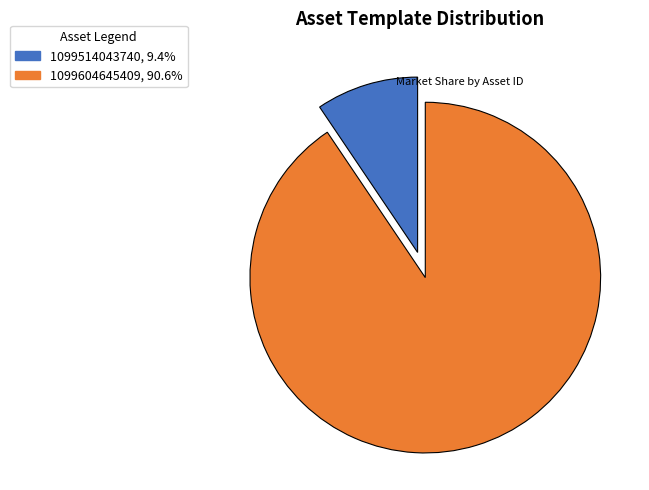

Approximately how many times larger is the value at 1099514043740 compared to 1099604645409?

0.1